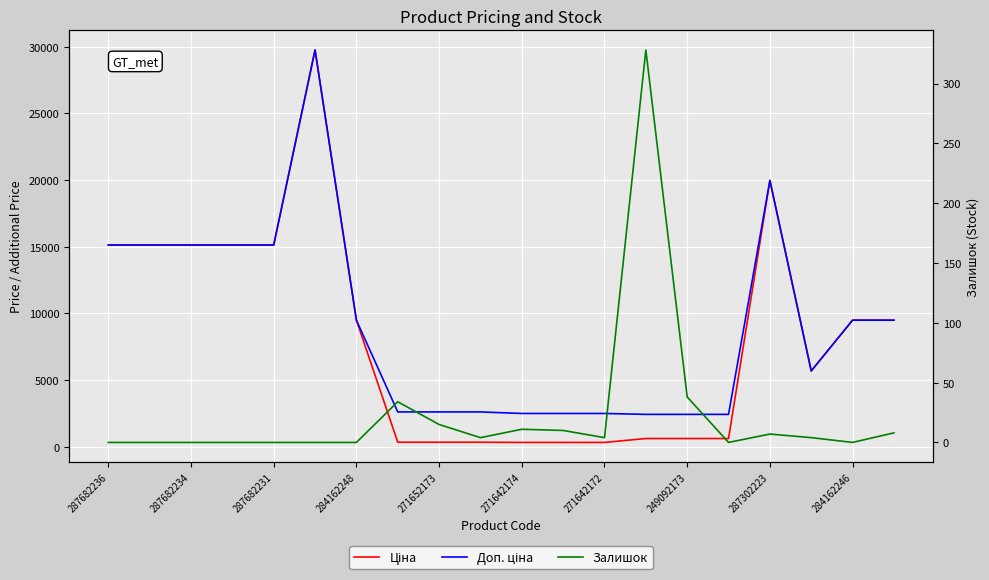

Rank the series at 271642174 from lowest to highest value.

Залишок, Ціна, Доп. ціна